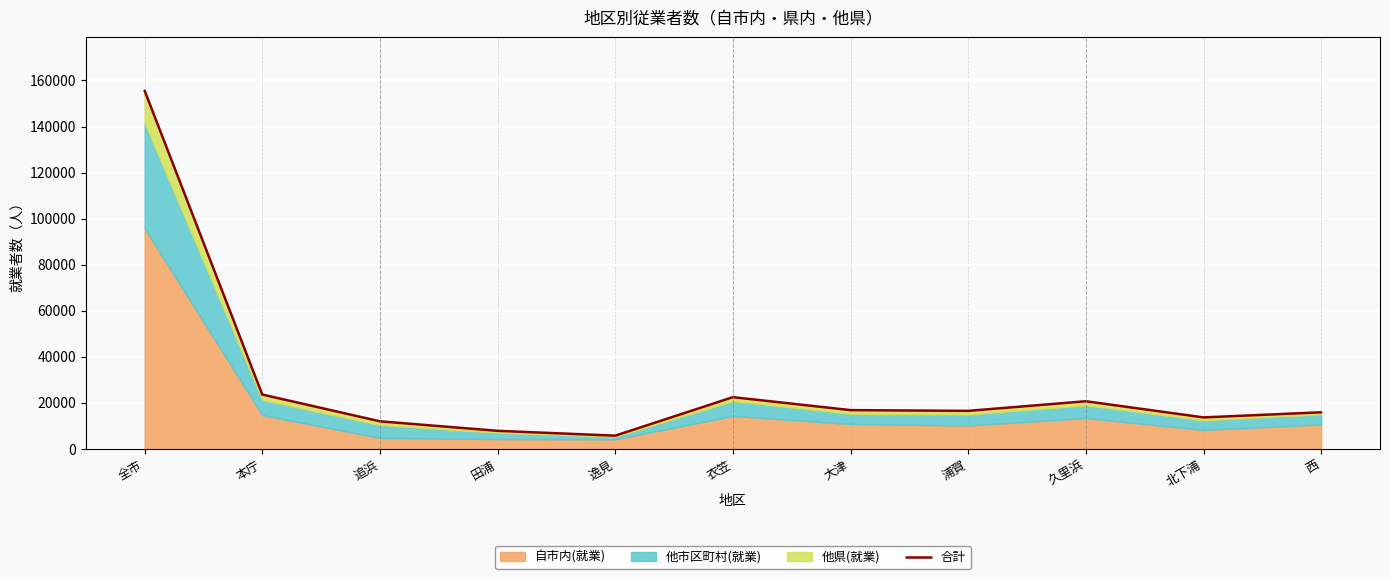

What is the difference between the maximum and minimum values?

149817